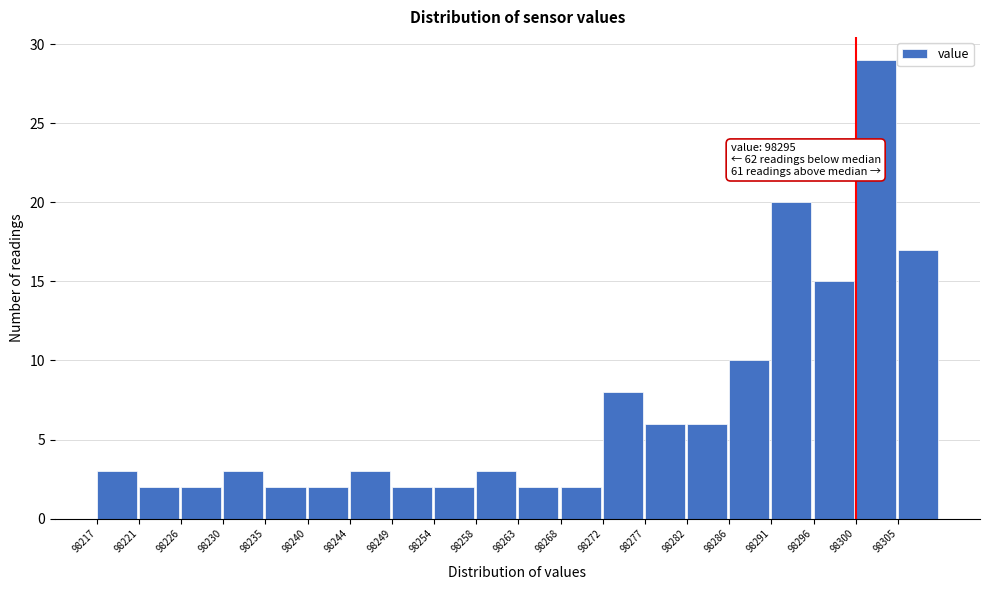

Over which range of the x-axis is the bar tallest?

98300.70 to 98305.35